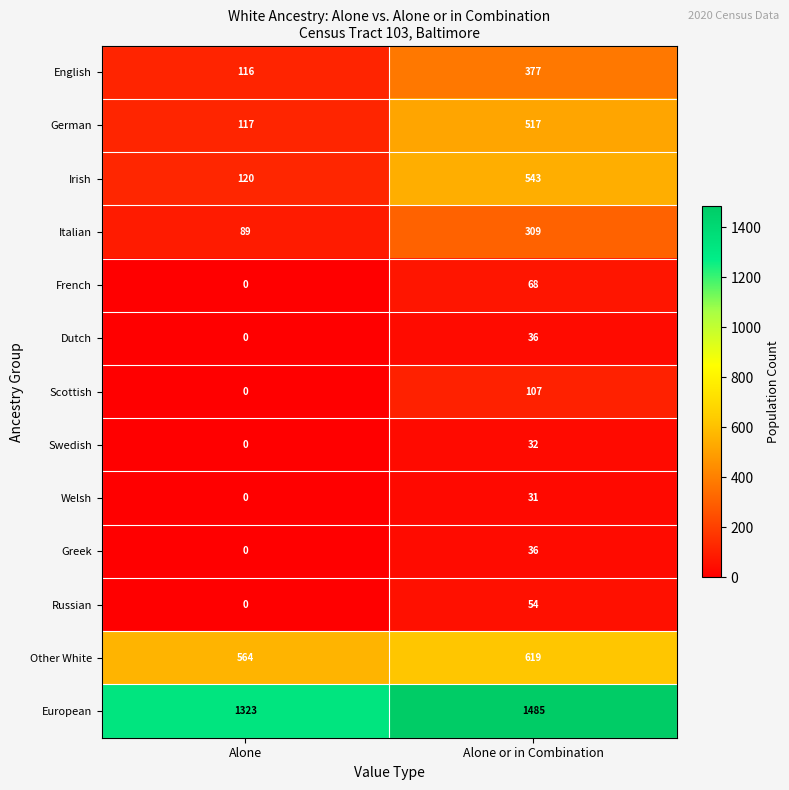

What is the sum of the Dutch values at Alone and Alone or in Combination?

36